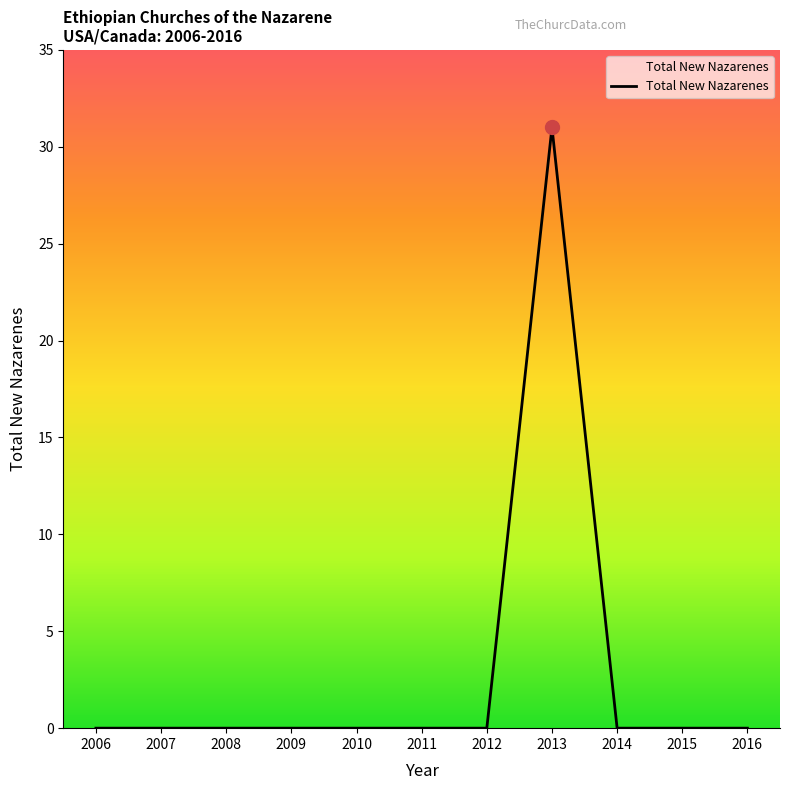

Is it true that the value at 2008 is 11?

False